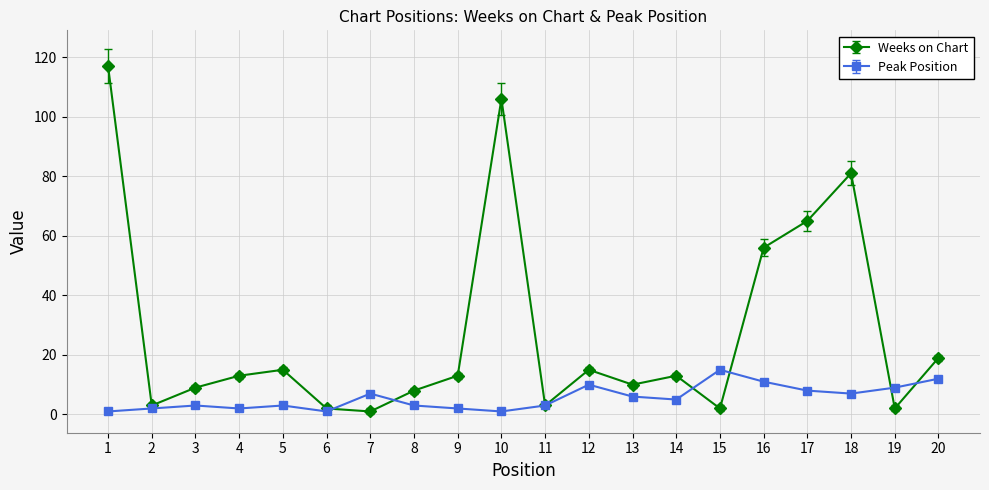

How many lines are shown in the chart?

2